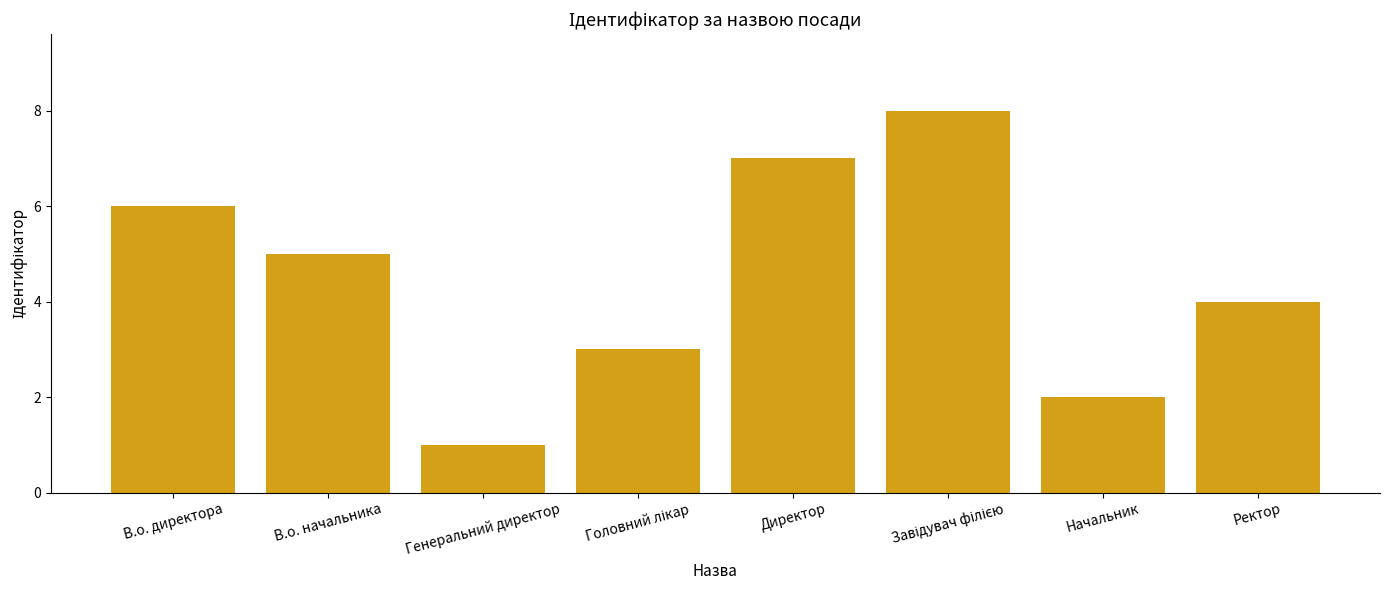

At which category does the chart reach its minimum across all series?

Генеральний директор